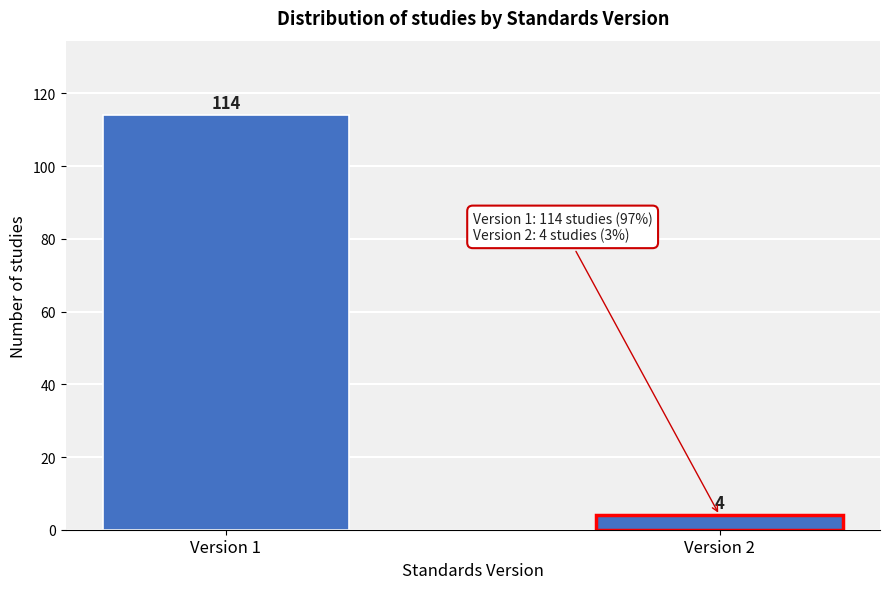

Reading left to right, list all the values displayed in this chart.

114	4